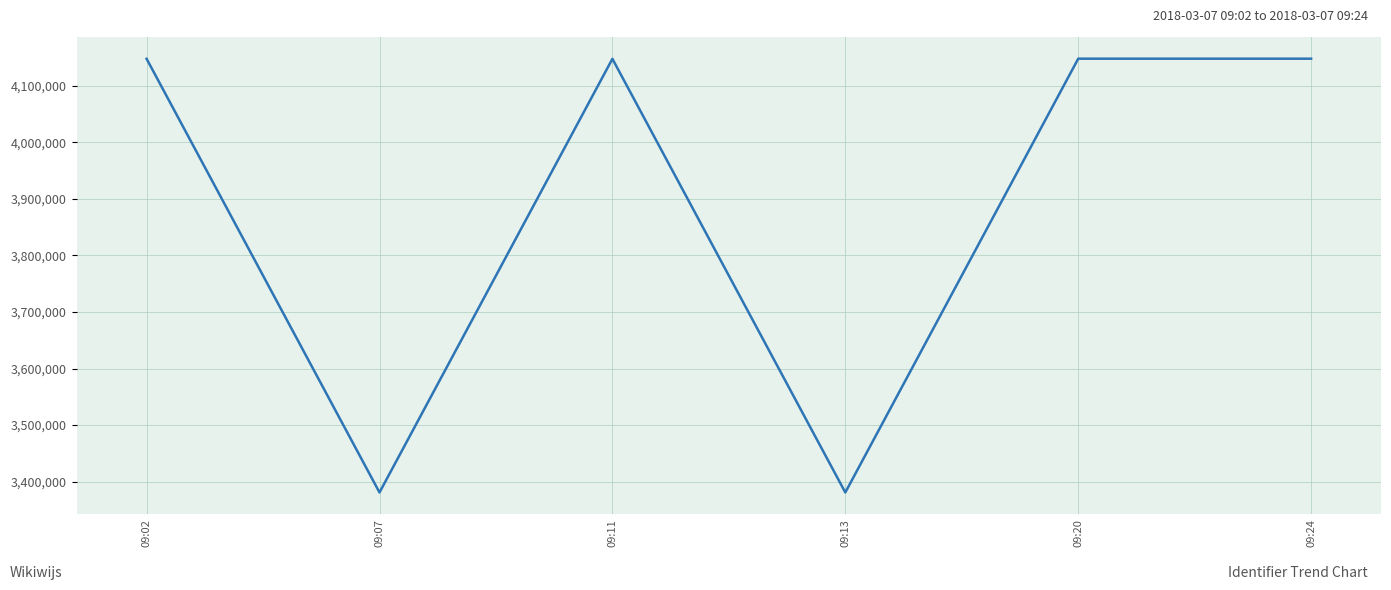

How many values are below 4148103?

3